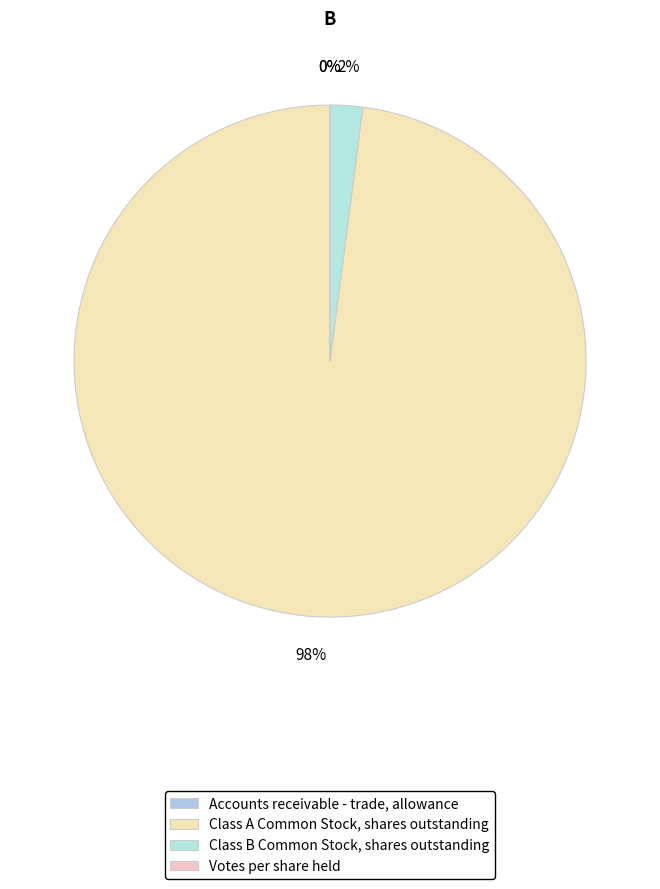

Is it true that Class A Common Stock, shares outstanding is 98% of the pie?

True